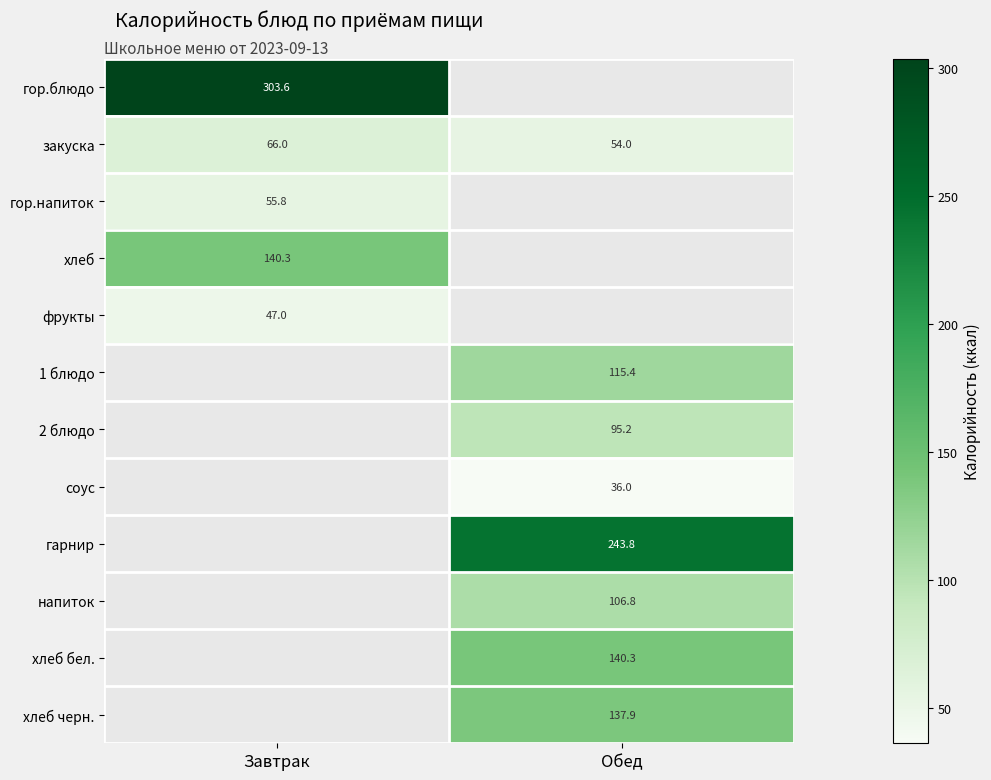

Which category has the lowest value across all series?

Обед